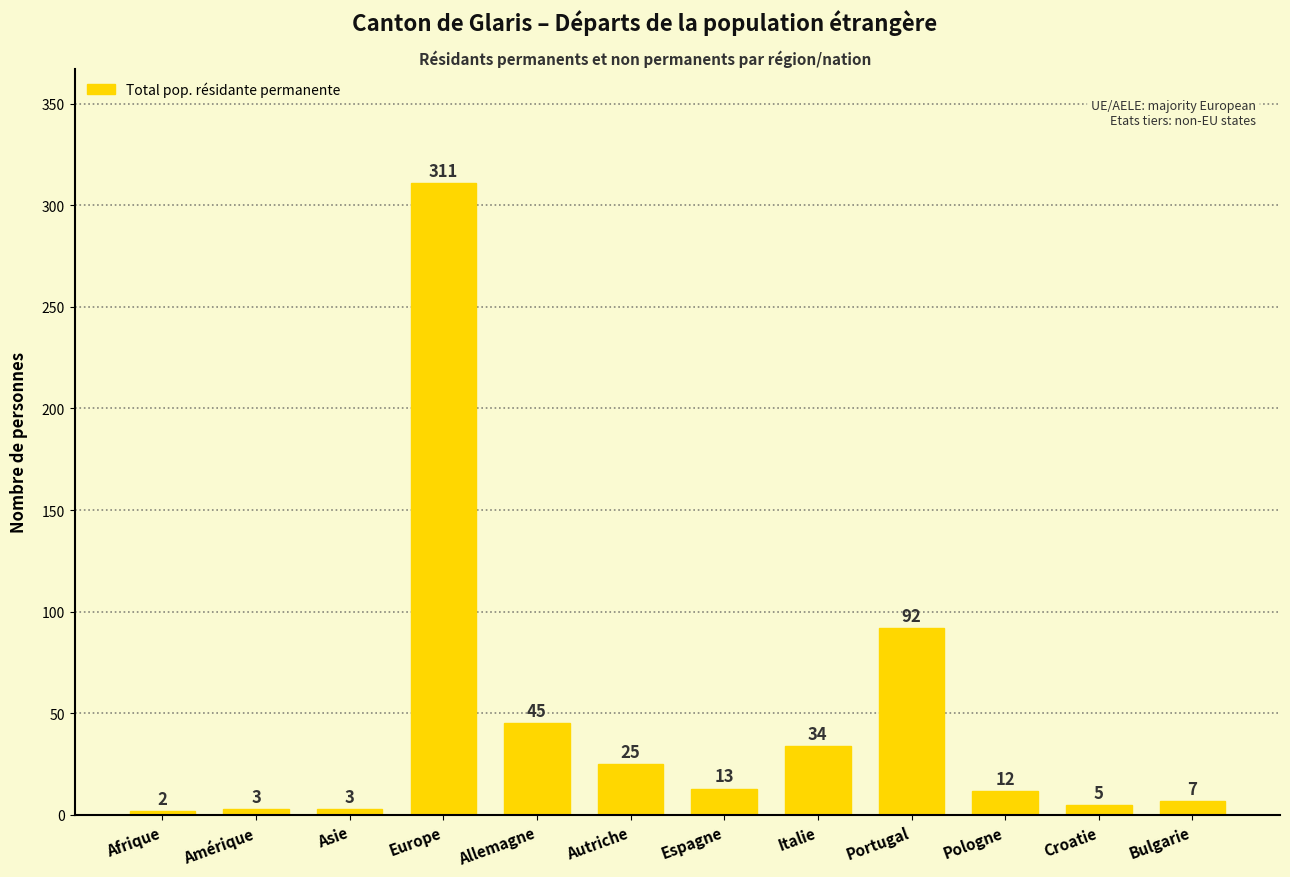

Is it true that the value at Europe is 311?

True